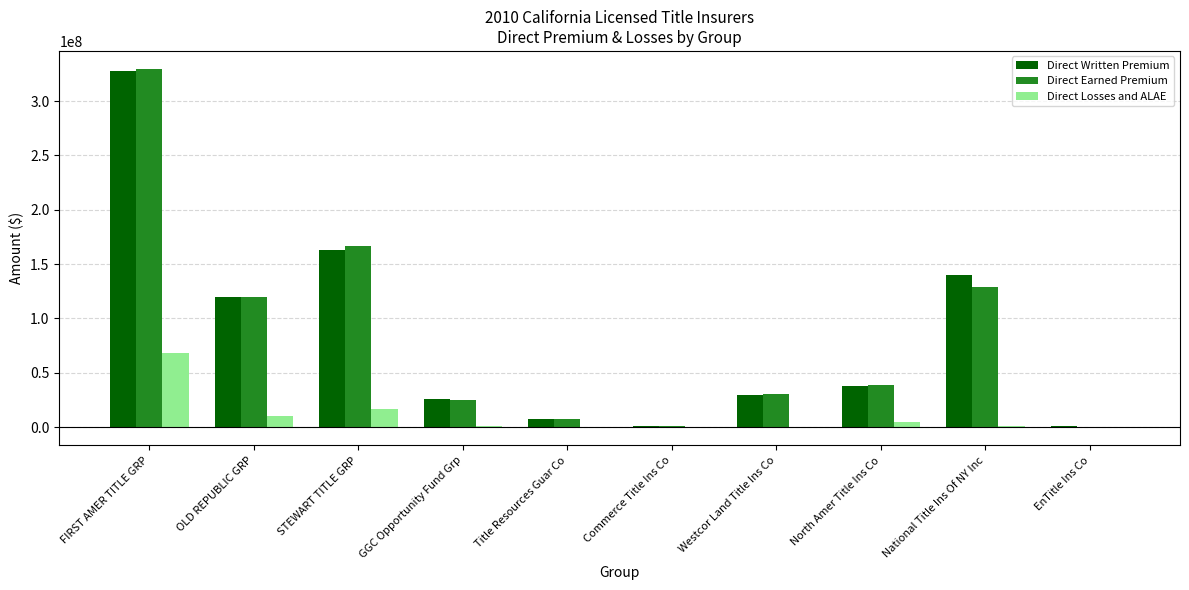

The Direct Written Premium series shows 25660577 at GGC Opportunity Fund Grp. True or false?

True